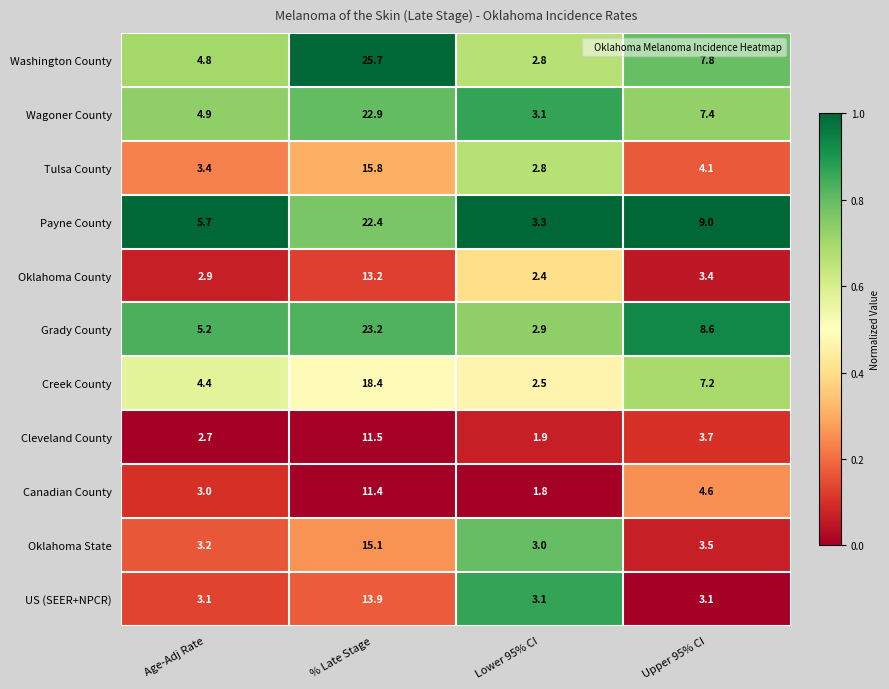

At which label does Wagoner County first exceed 7?

% Late Stage